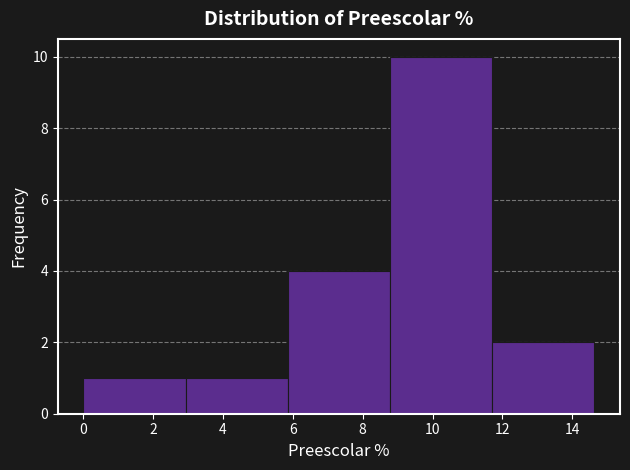

Reading left to right, list every bar in this chart as the range it spans on the x-axis followed by its height. Neither the bar edges nor the heights are printed on the chart, so give them approximately, as read against the axes.

0.0 to 3.0: 1
3.0 to 5.8: 1
5.8 to 8.8: 4
8.8 to 11.8: 10
11.8 to 14.6: 2